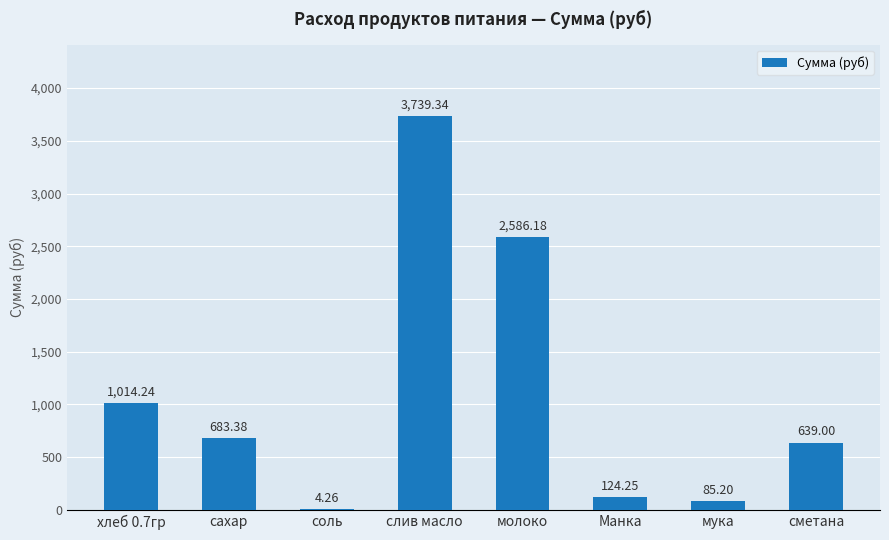

Which has a higher value, соль or слив масло?

слив масло